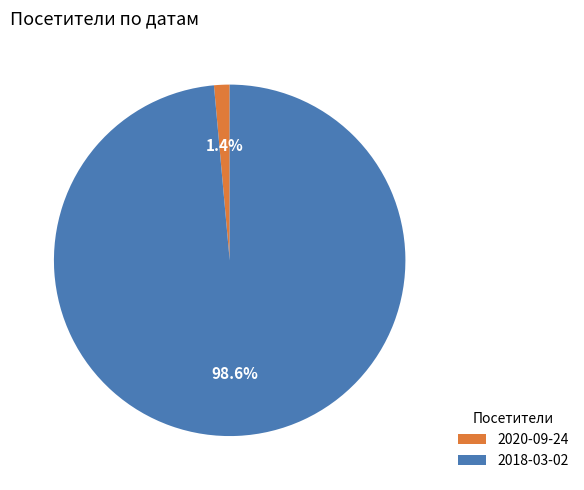

How many segments does this pie chart have?

2